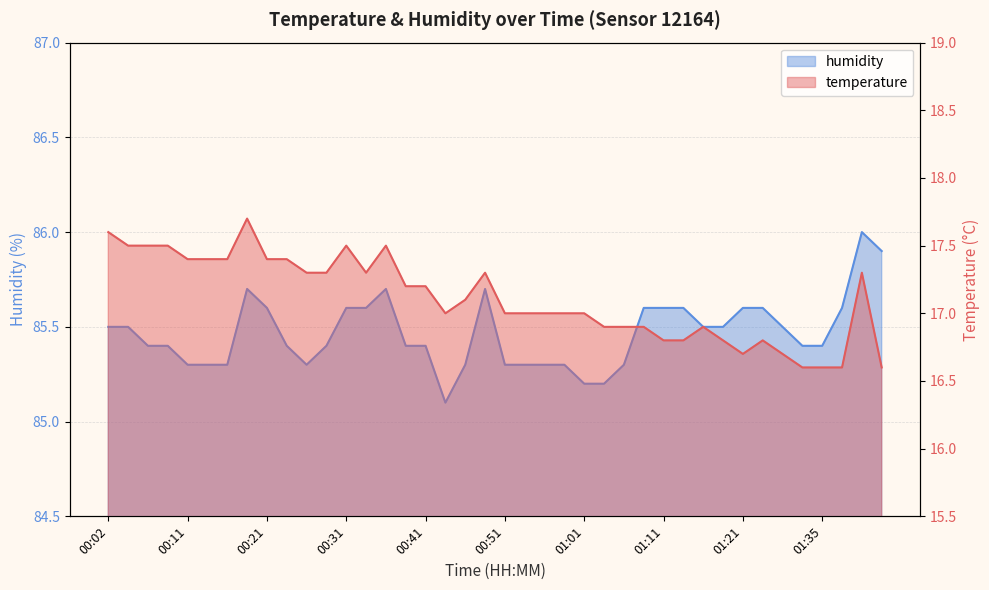

True or false: humidity and temperature cross at least once.

False